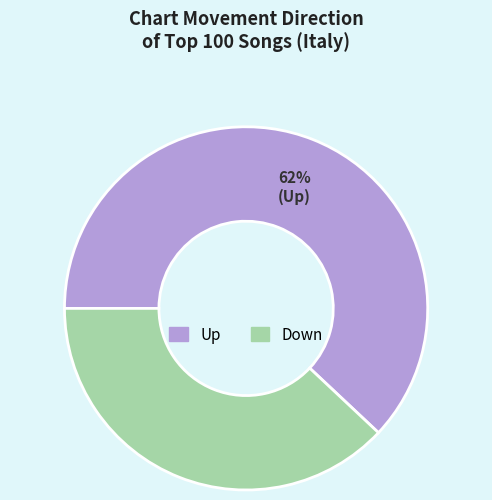

Approximately how many times larger is the value at Down compared to Up?

0.6